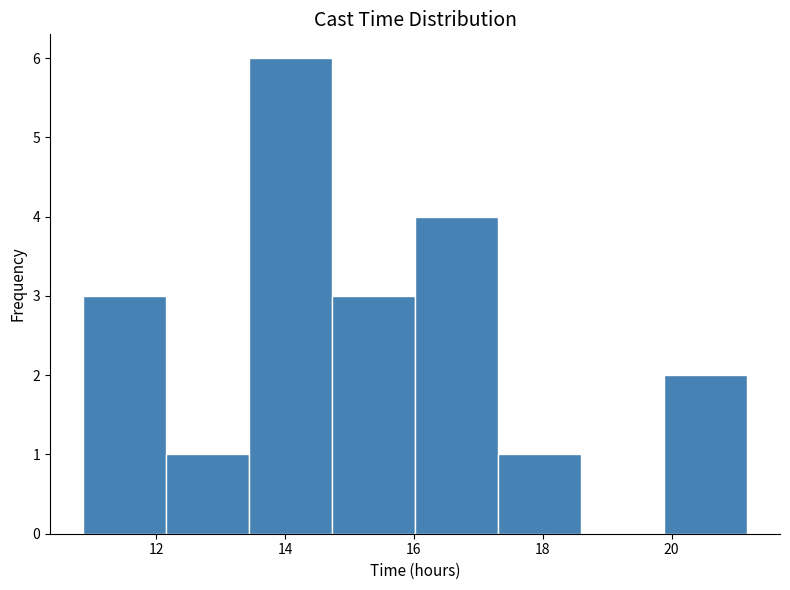

How tall is the bar that spans 16.0 to 17.4 on the x-axis? Neither the bar edges nor the heights are printed on the chart, so give them approximately, as read against the axes.

4